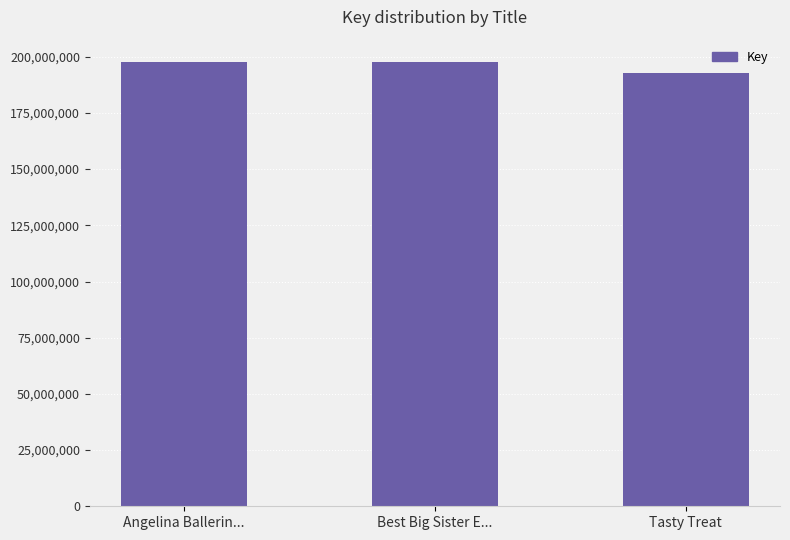

What is the difference between the values at Tasty Treat and Angelina Ballerin...?

4811121